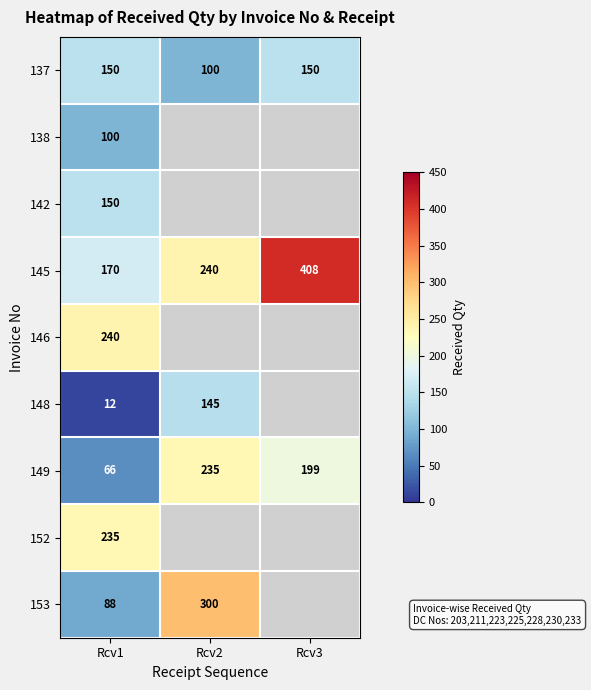

Which has a higher value, Rcv2 or Rcv3?

Rcv3